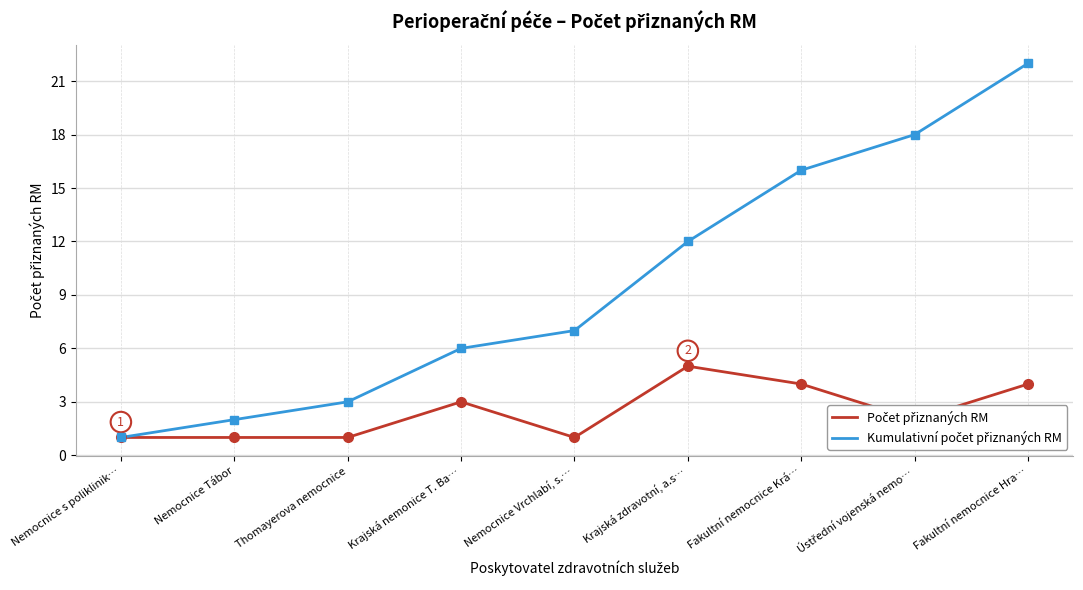

What is the greatest value displayed?

22